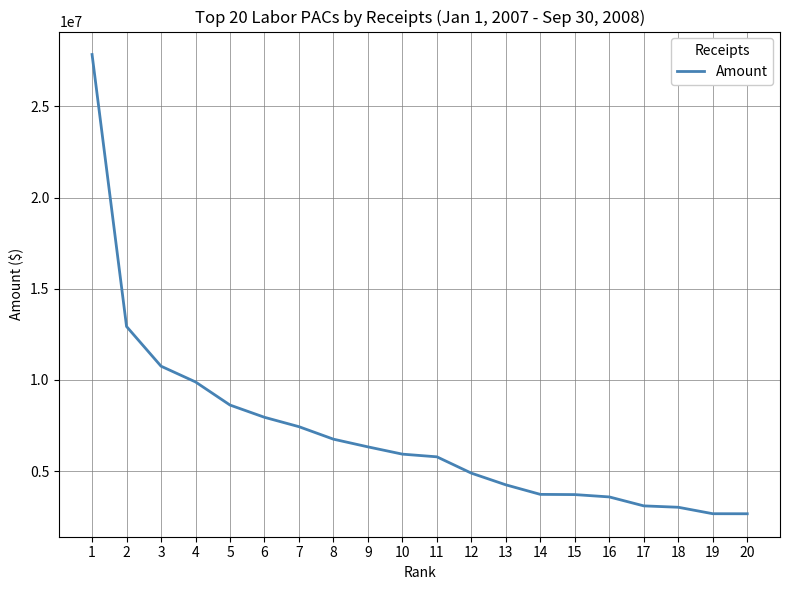

Between 12 and 3, which is larger?

3